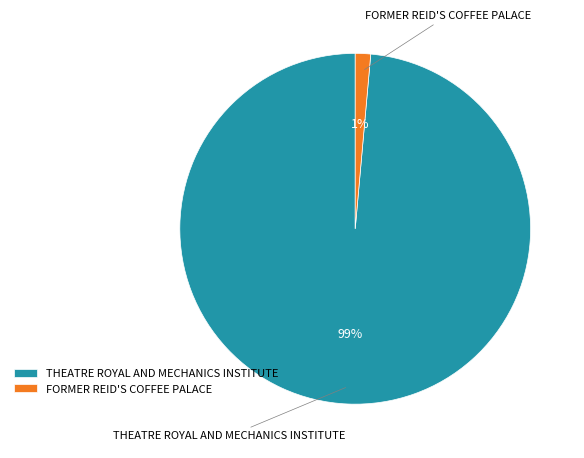

Which slice is the largest?

THEATRE ROYAL AND MECHANICS INSTITUTE